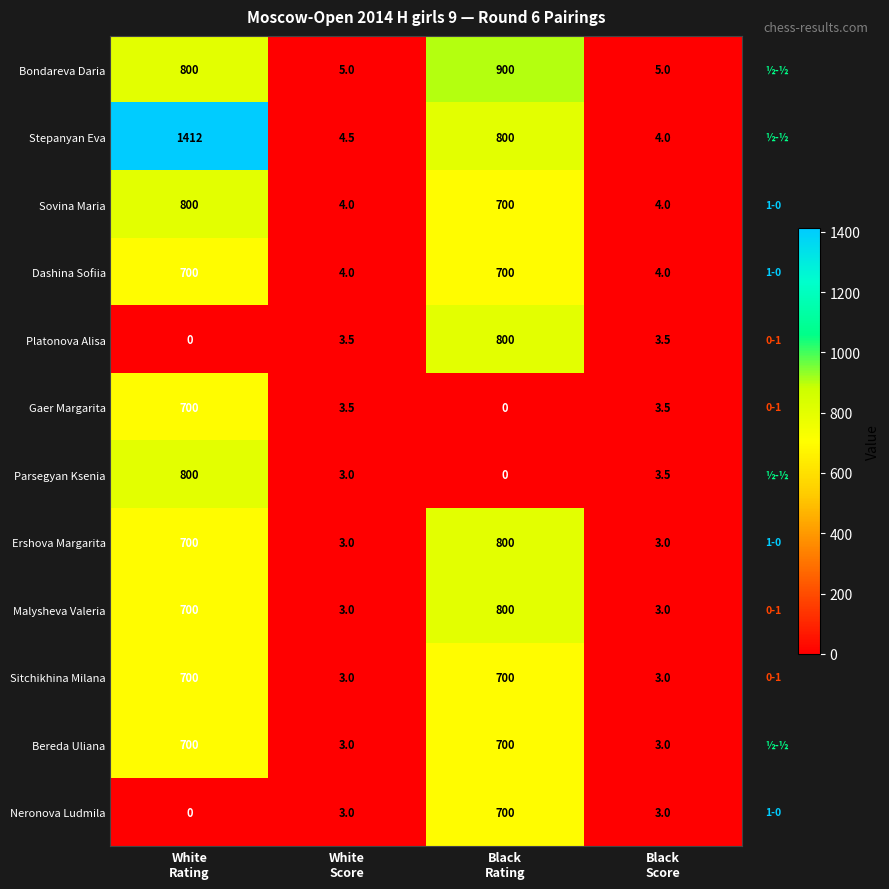

Count the Ershova Margarita values in the range 3 to 800.

4